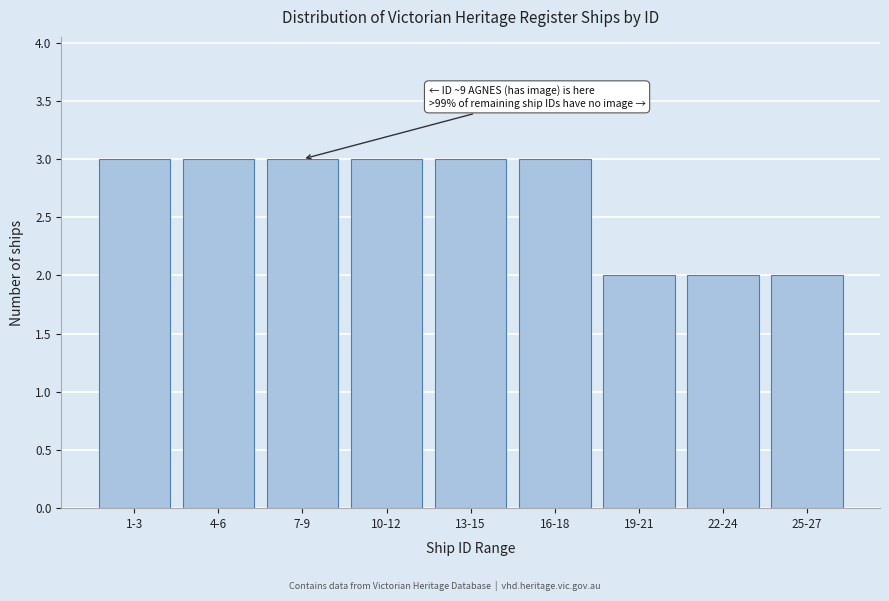

Reading left to right, transcribe all the data shown in this chart.

1-3=3	4-6=3	7-9=3	10-12=3	13-15=3	16-18=3	19-21=2	22-24=2	25-27=2